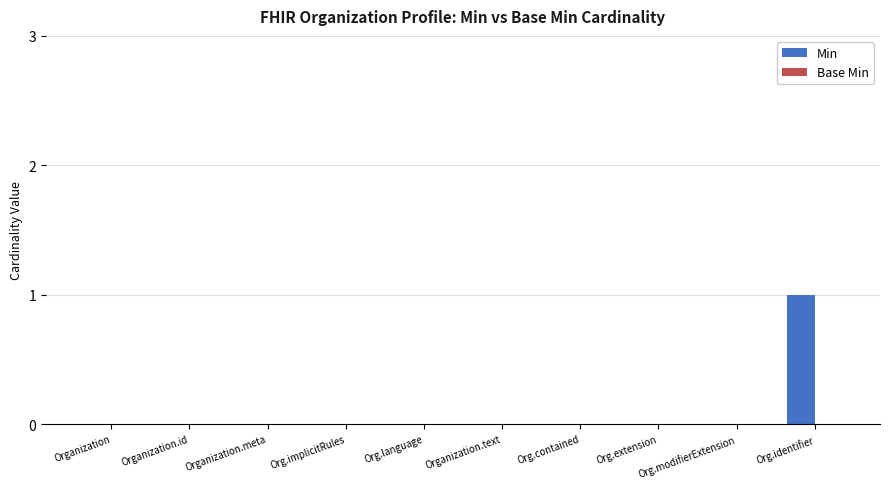

At which category does the chart reach its peak across all series?

Org.identifier